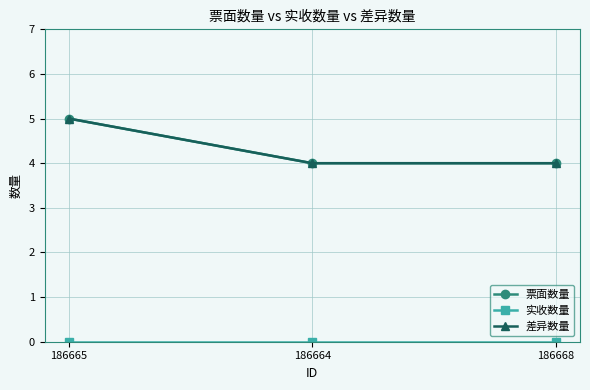

Is this an area chart (filled region under the line)?

No